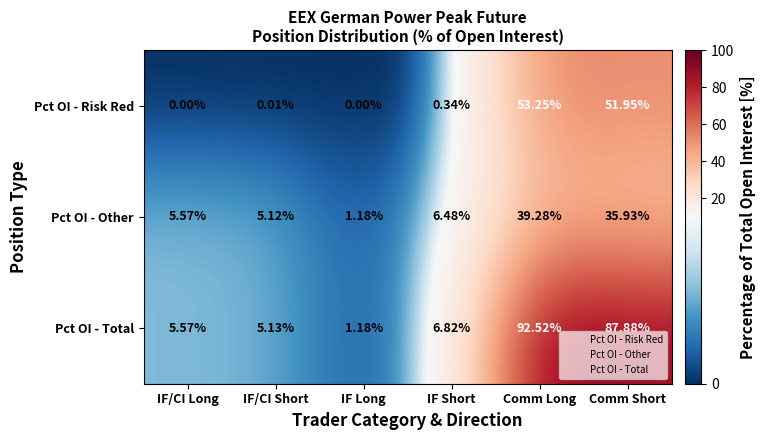

List the labels in order of Pct OI - Total value, largest first.

Comm Long, Comm Short, IF Short, IF/CI Long, IF/CI Short, IF Long